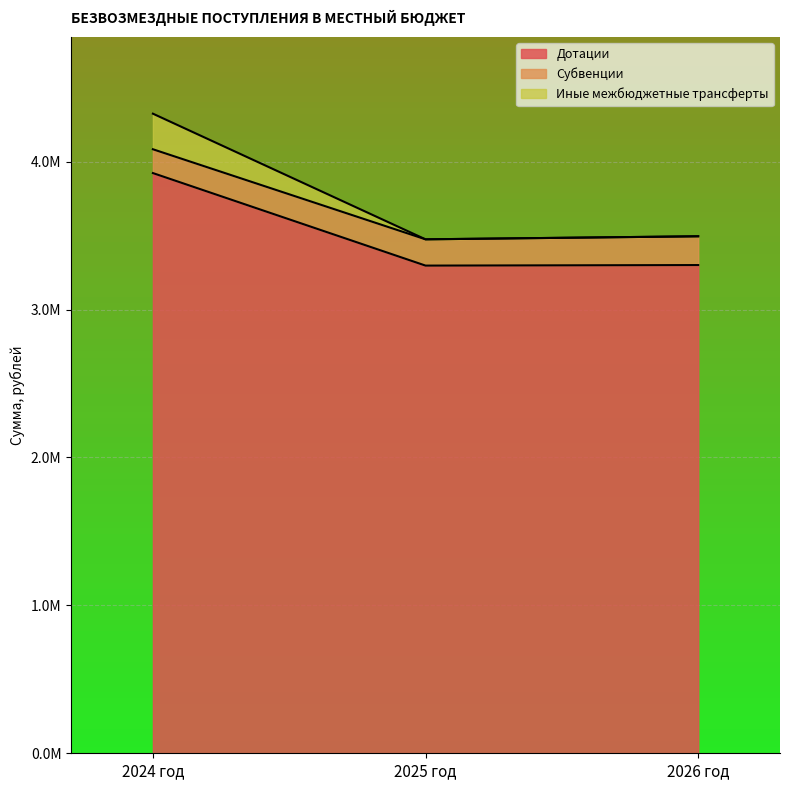

Where is Иные межбюджетные трансферты nearest to the value 3899848?

2026 год